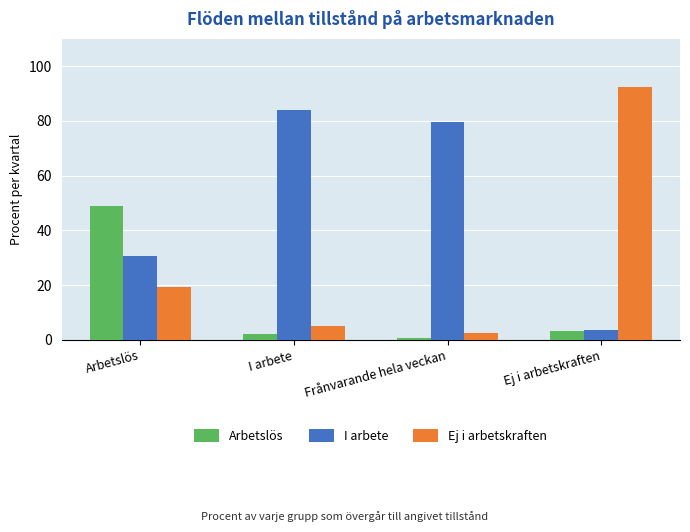

The Arbetslös series shows 49.1 at Arbetslös. True or false?

True